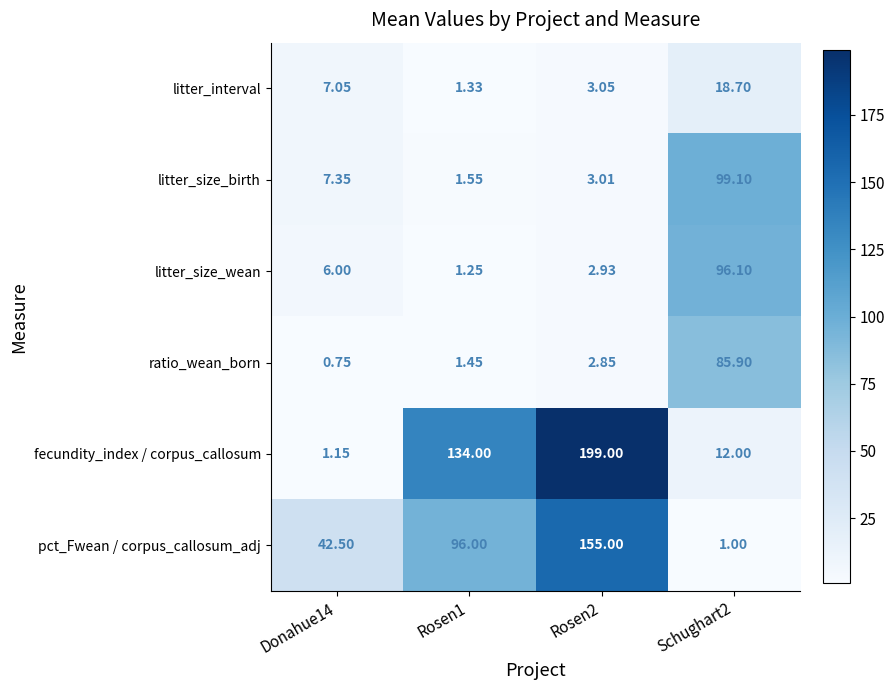

Which series has the largest total across all categories?

fecundity_index / corpus_callosum